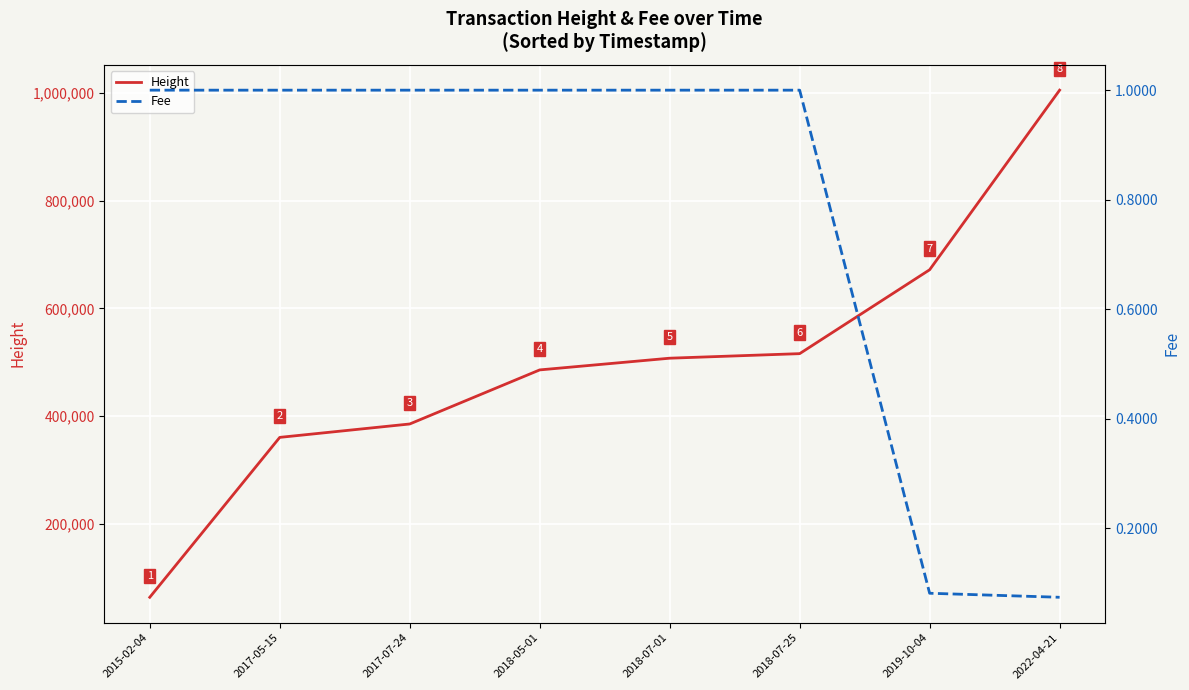

The value of Height at 2017-05-15 is 360315. True or false?

True